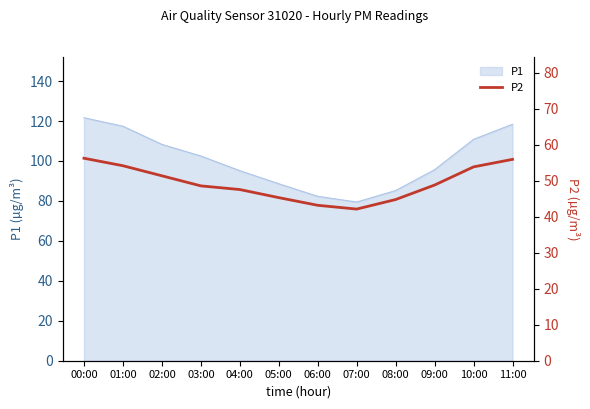

The value at 03:00 is 72.4. True or false?

False